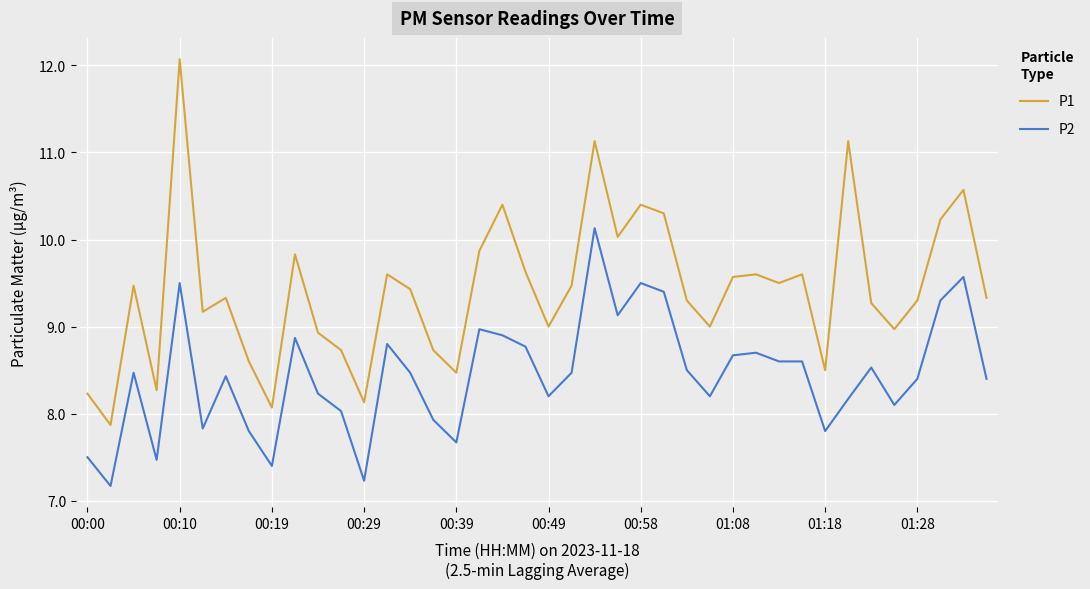

List the series in order of their peak value, highest first.

P1, P2